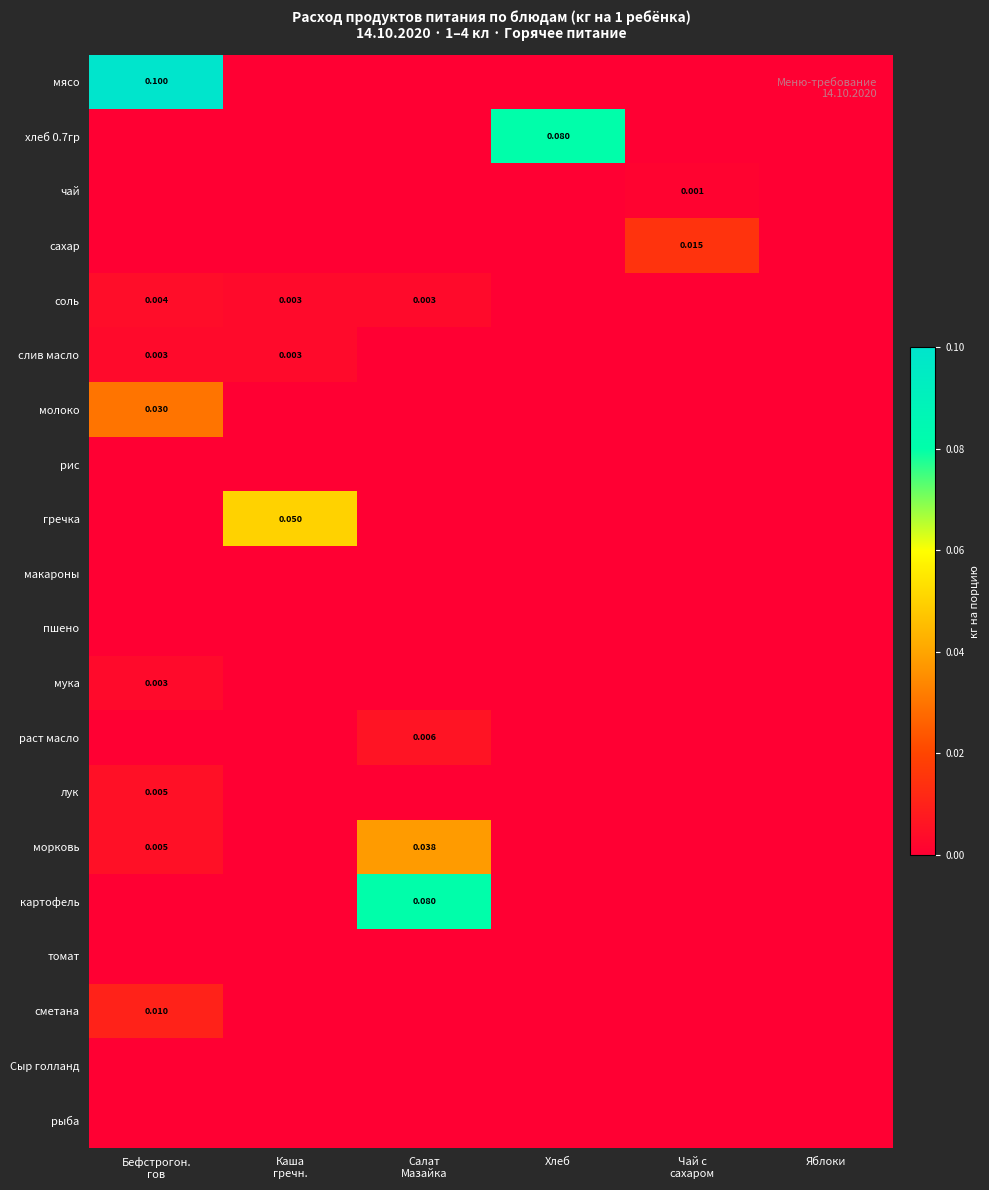

Which category has the highest value across all series?

Бефстрогон.
гов